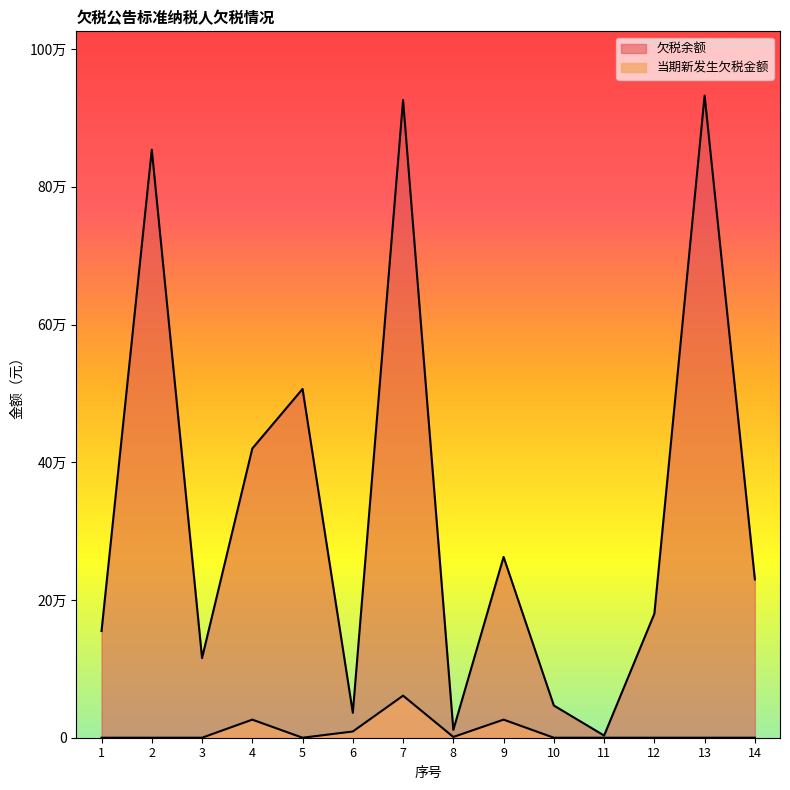

Which category has the highest value across all series?

13